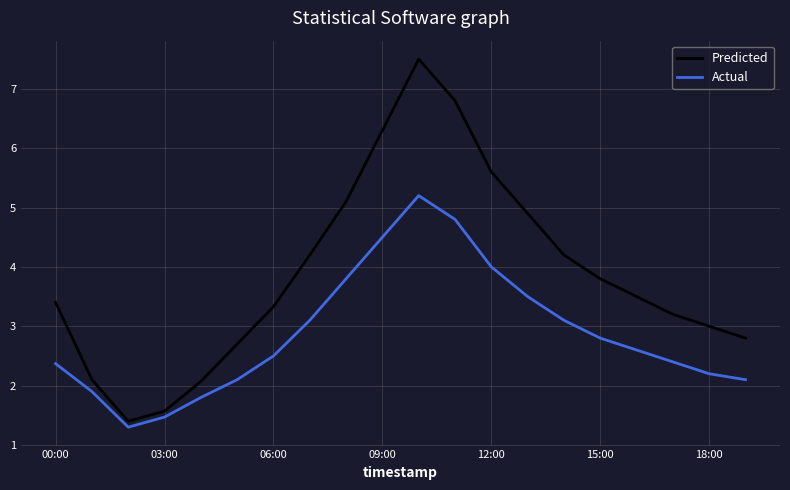

Rank the series by their average value, from highest to lowest.

Predicted, Actual